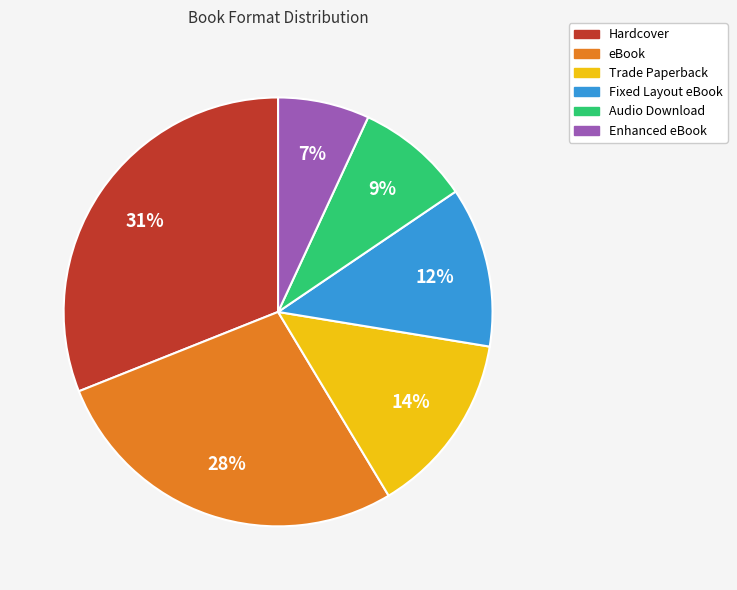

Does any single category account for the majority?

No